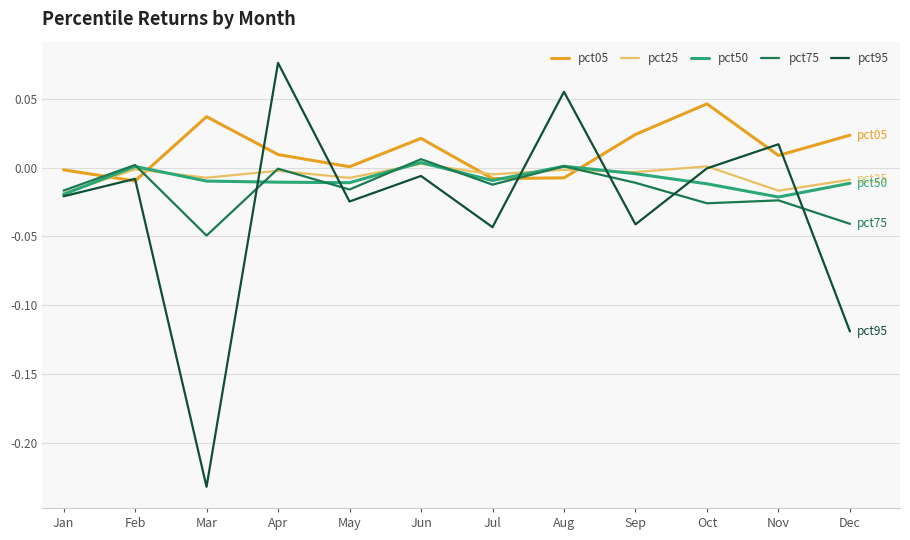

True or false: pct25 and pct95 cross at least once.

True